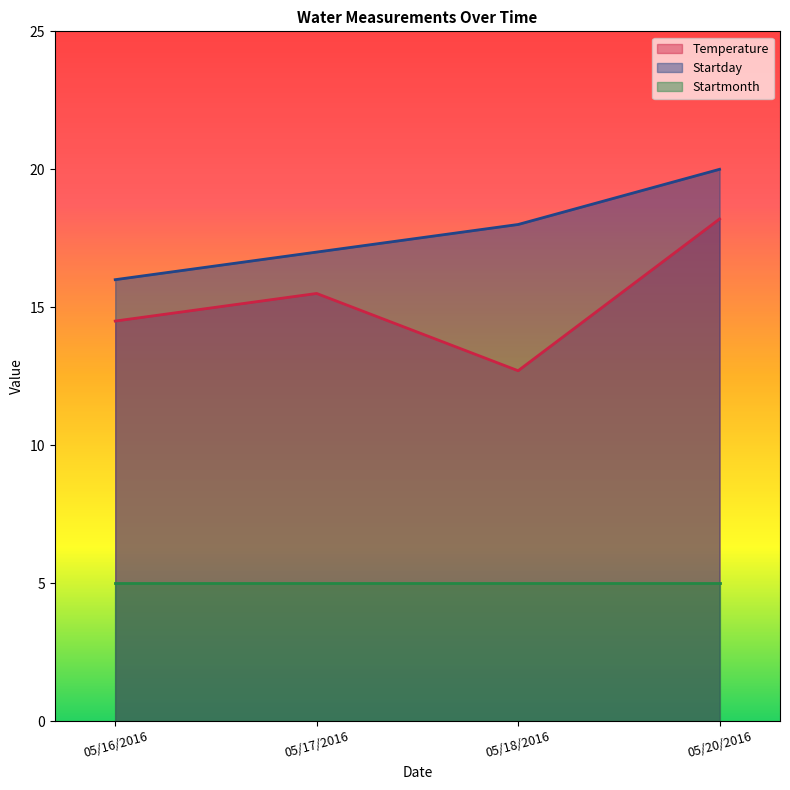

What is the minimum value for Startday?

16.0